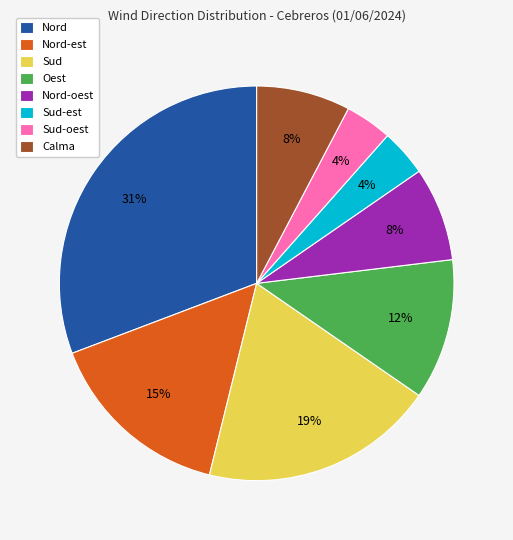

To the nearest percent, what is the average slice percentage?

12%